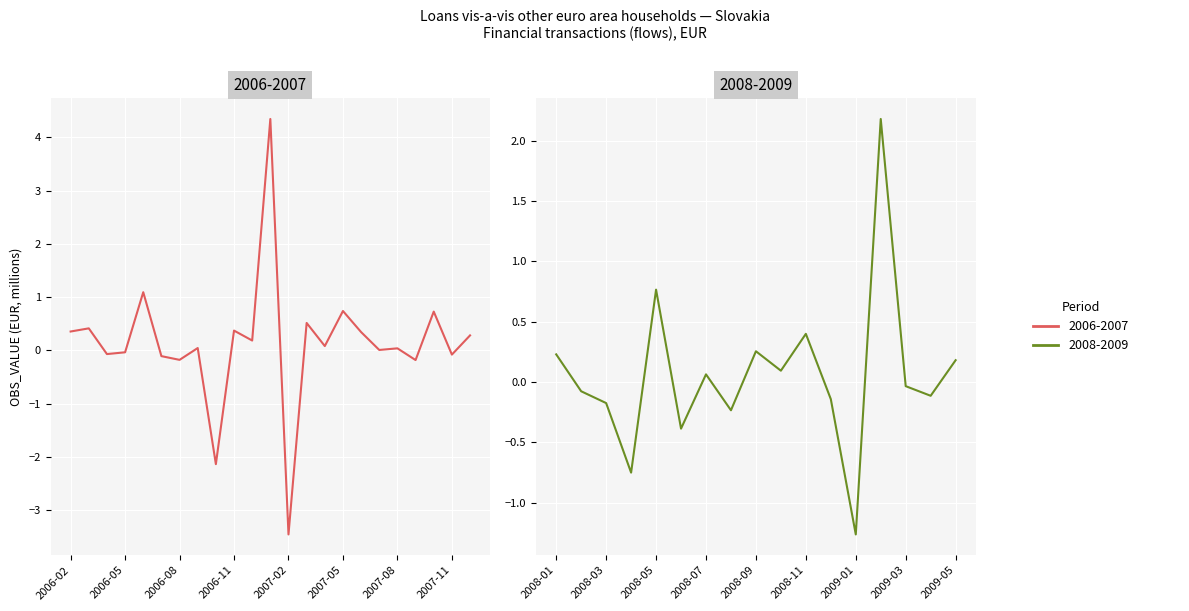

At which category does the chart reach its peak across all series?

2007-01